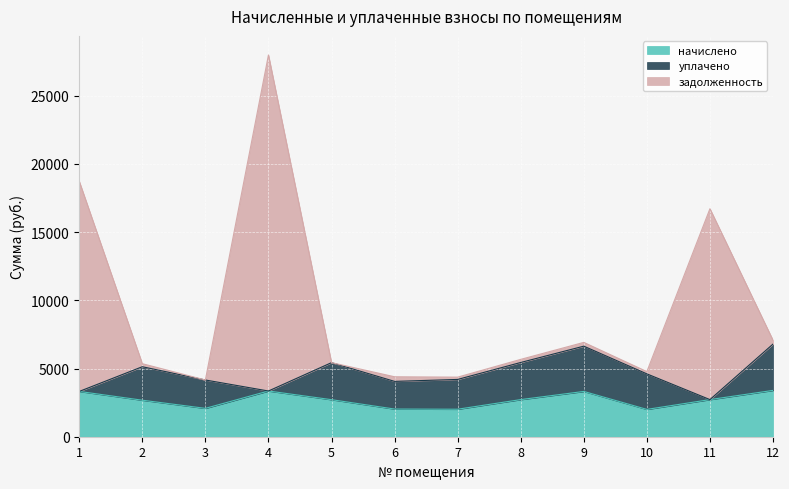

What is the maximum value for начислено?

3396.2